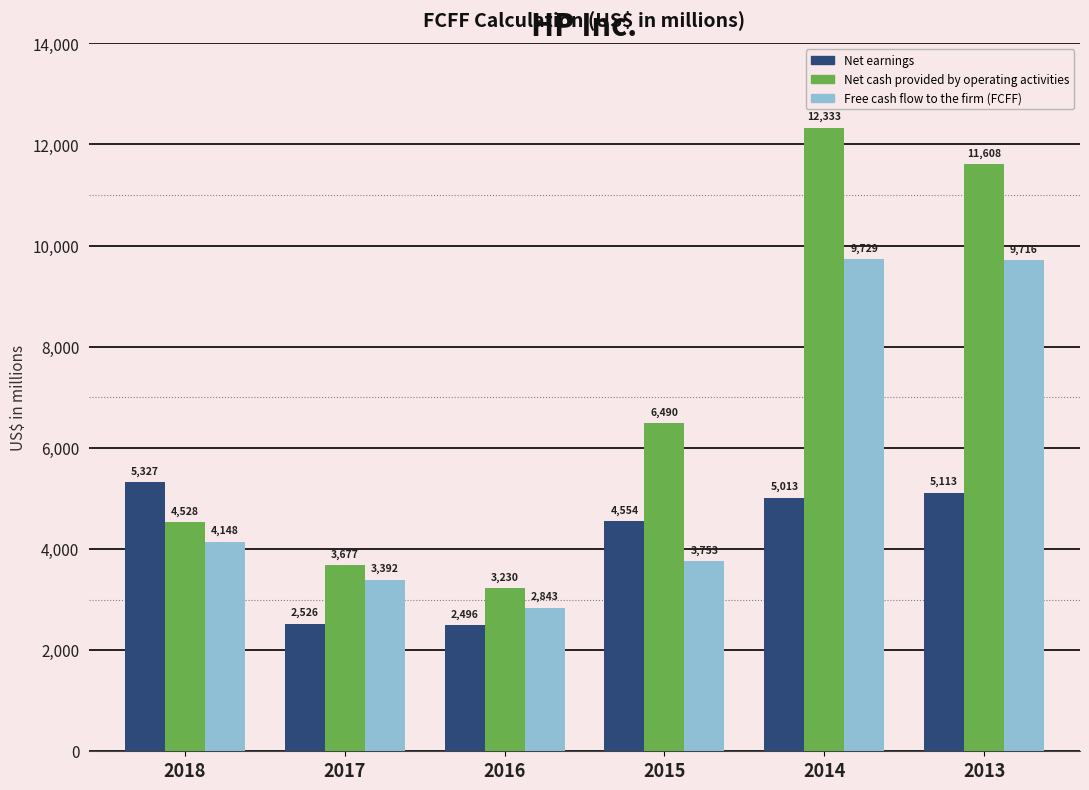

What are all the series names shown in the legend?

Net earnings, Net cash provided by operating activities, Free cash flow to the firm (FCFF)